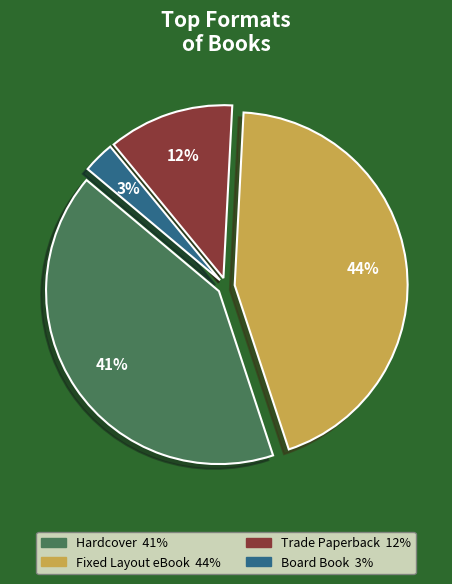

Combined, do Fixed Layout eBook and Hardcover account for over 50%?

Yes